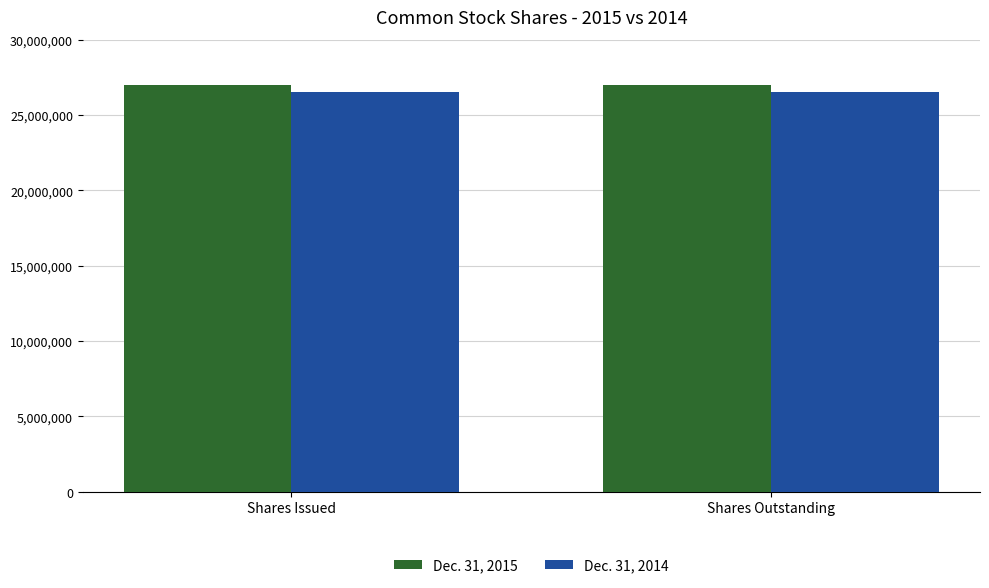

What is the value of the Dec. 31, 2015 bar at the 1st from the left?

26980811